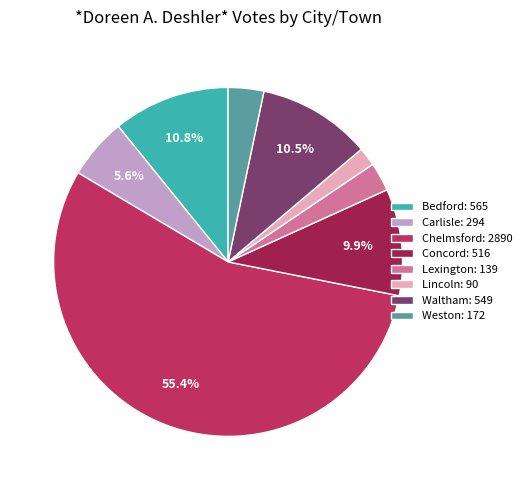

Does Carlisle: 294 represent more than half of the total?

No